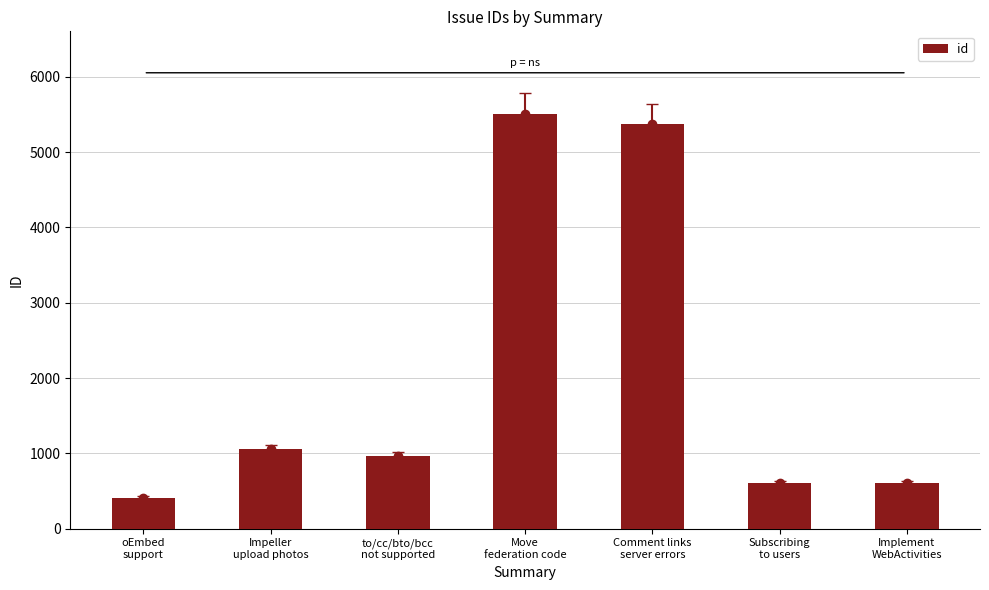

What is the change in value from Subscribing
to users to Implement
WebActivities?

+4